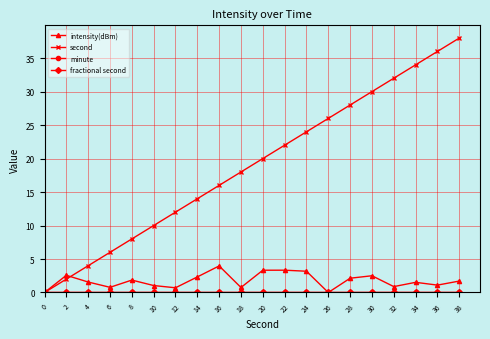

Is the value of fractional second at 30 greater than the value of minute at 16?

No